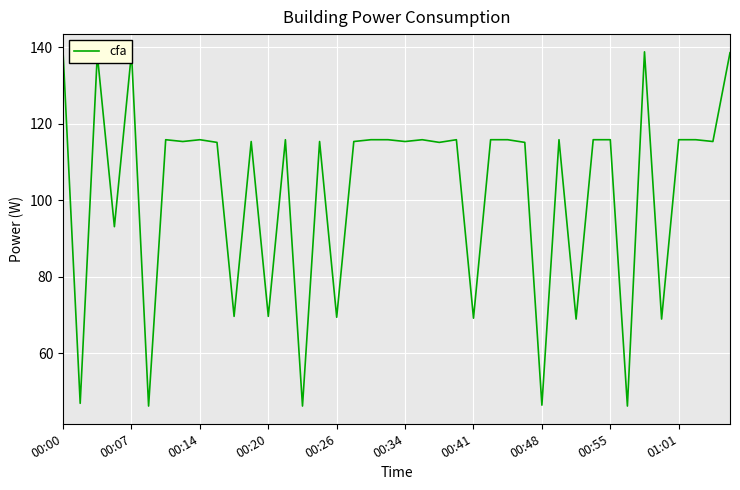

Does the chart display data point markers on the line(s)?

No